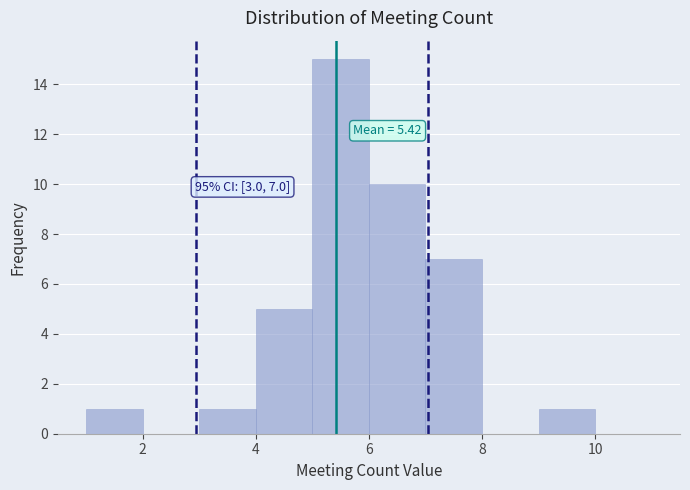

Which range on the x-axis has the tallest bar?

5 to 6